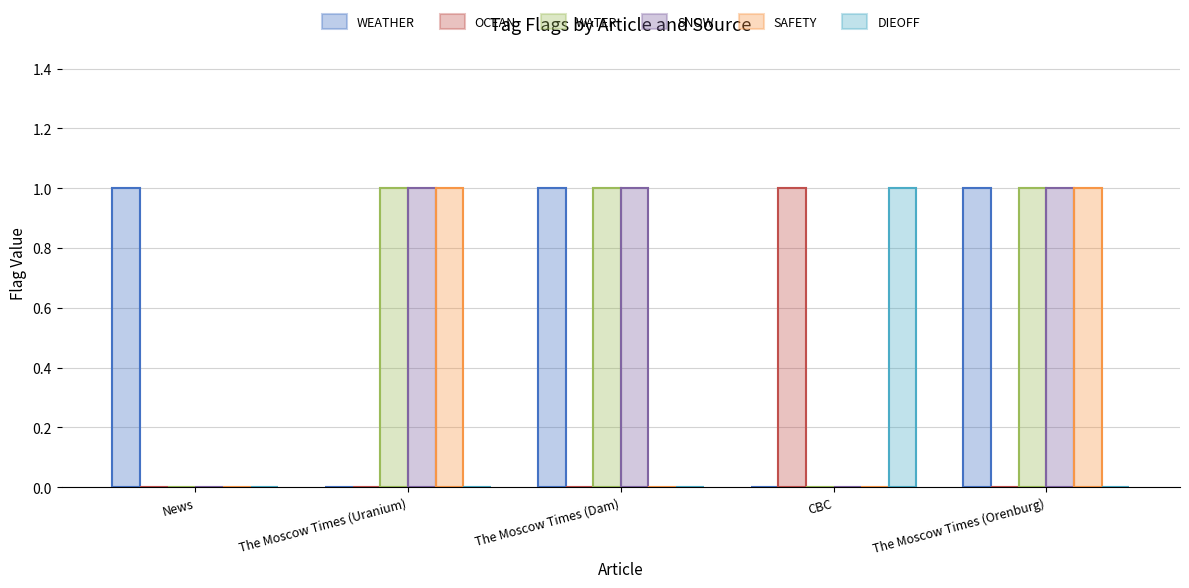

What is the maximum value shown in the chart?

1